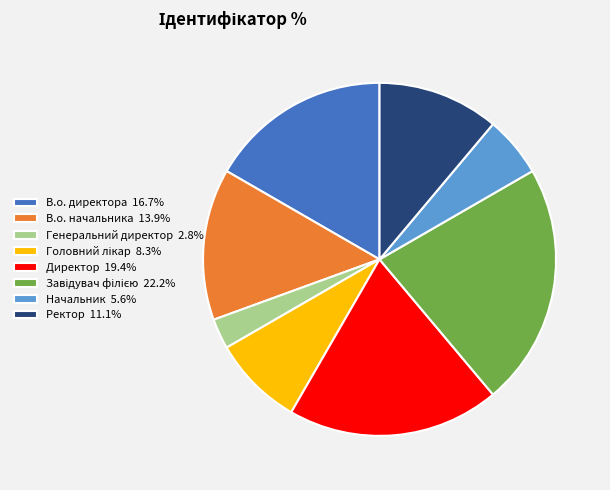

Combined, do Начальник 5.6% and В.о. директора 16.7% account for over 50%?

No